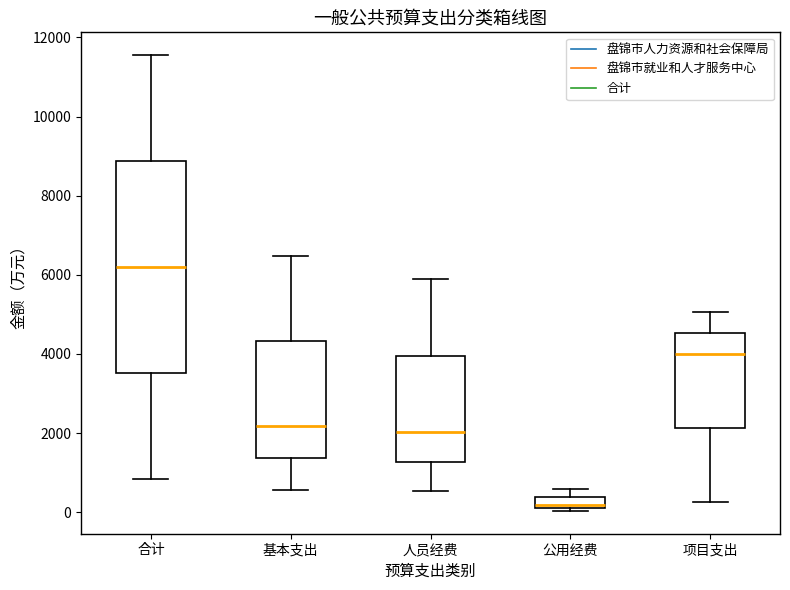

Where does the lower whisker of the box for 项目支出 end on the y-axis? The values are not printed on the chart, so give them approximately, as read against the axis.

200